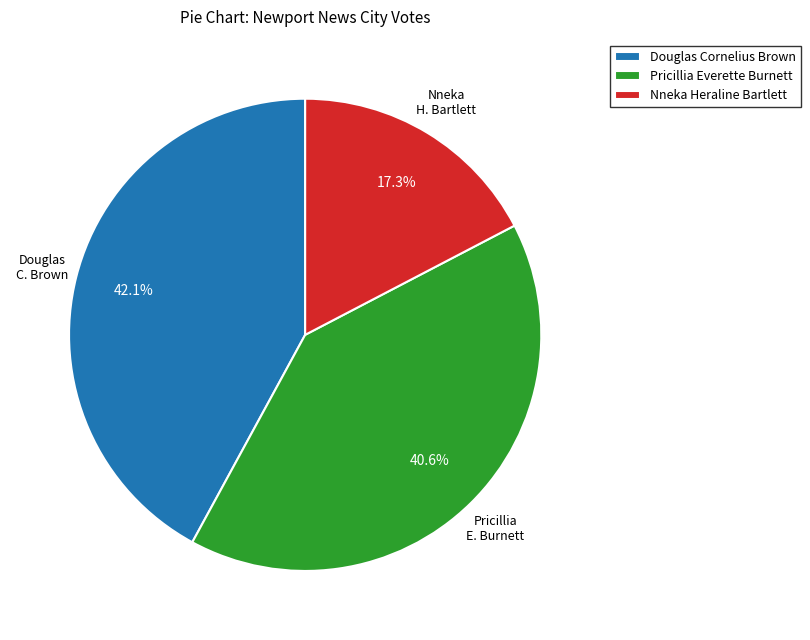

Does Pricillia Everette Burnett account for over 50% of the chart?

No